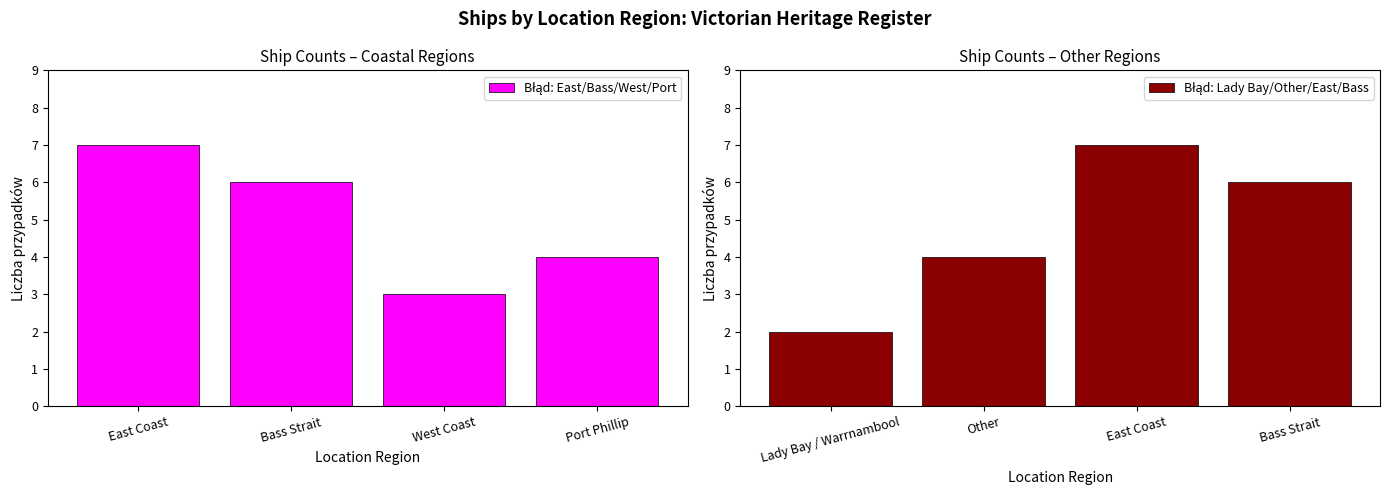

Which series has the largest total across all categories?

Błąd: East/Bass/West/Port